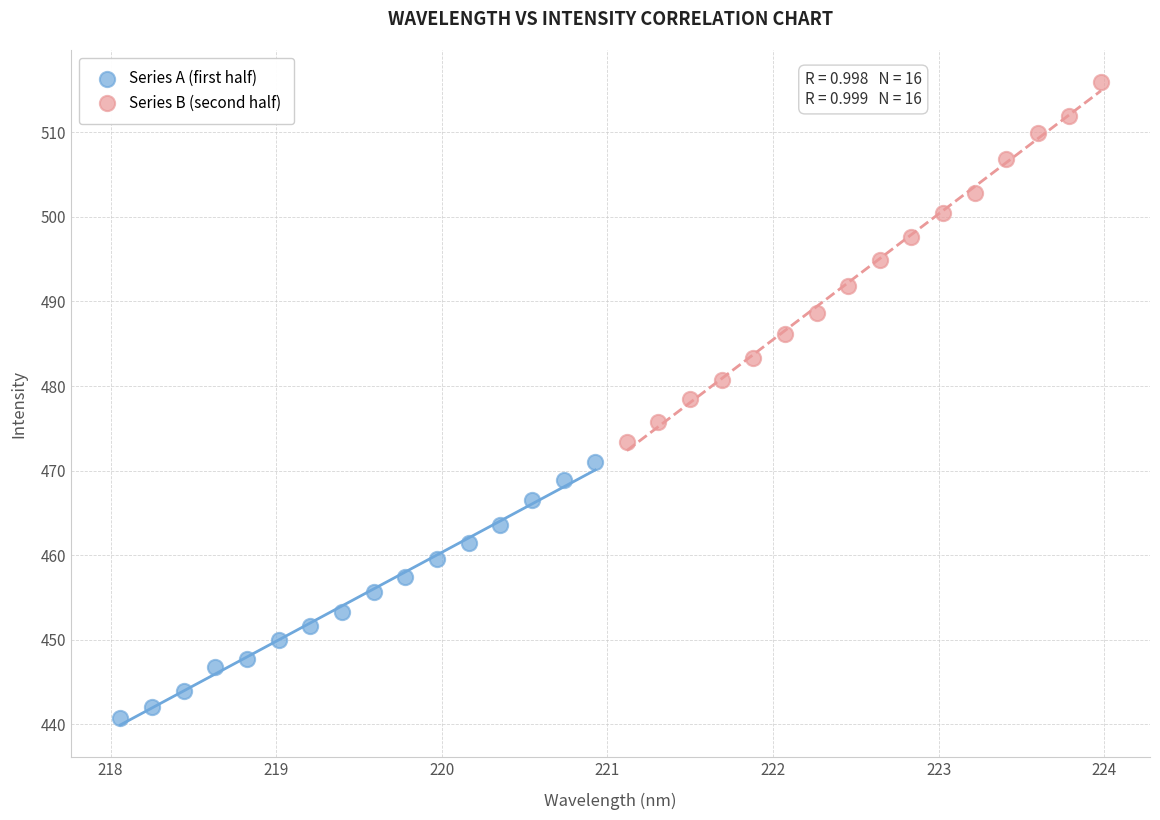

Which series reaches the maximum Y coordinate?

Series B (second half)